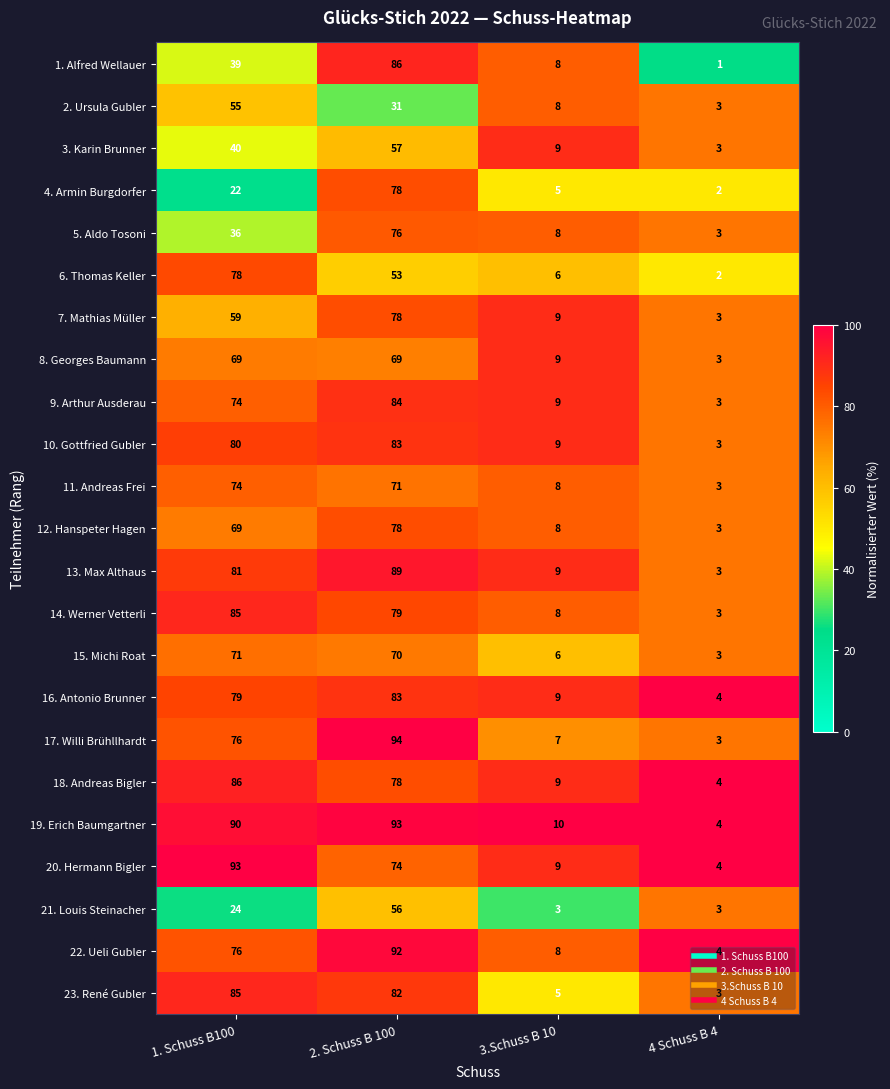

List the labels in order of 20. Hermann Bigler value, smallest first.

4 Schuss B 4, 3.Schuss B 10, 2. Schuss B 100, 1. Schuss B100